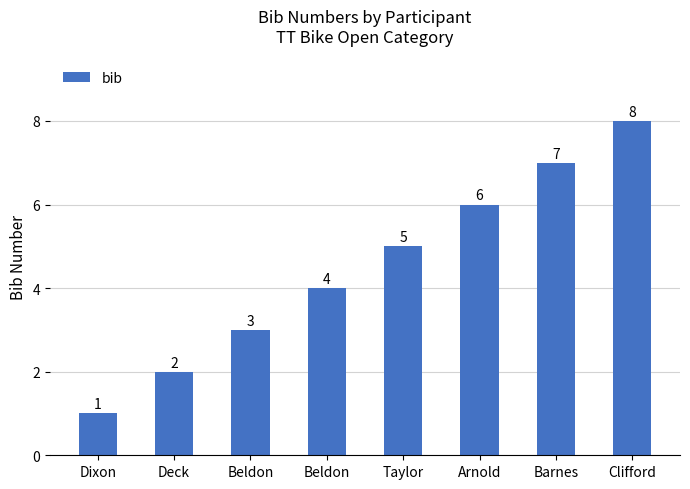

Reading left to right, what are all the values shown in this chart?

Dixon=1	Deck=2	Beldon=3	Beldon=4	Taylor=5	Arnold=6	Barnes=7	Clifford=8